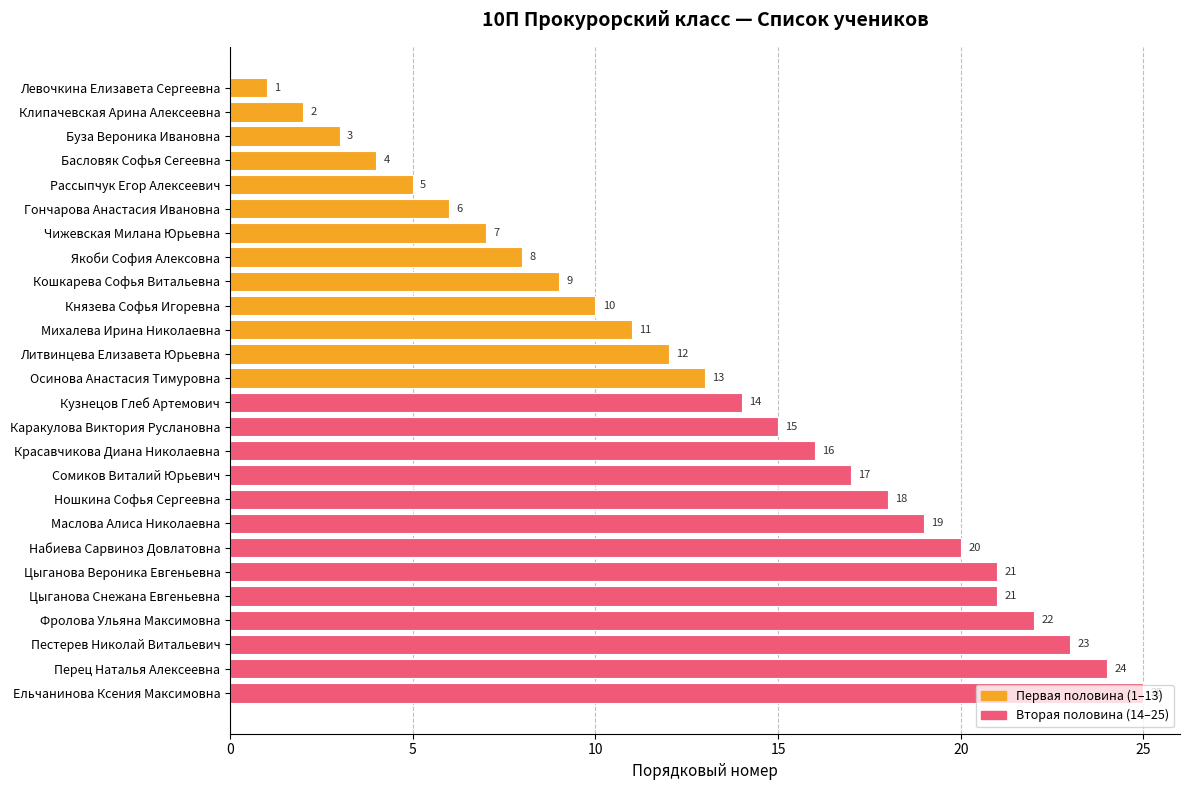

At which label is the value closest to 13?

Осинова Анастасия Тимуровна